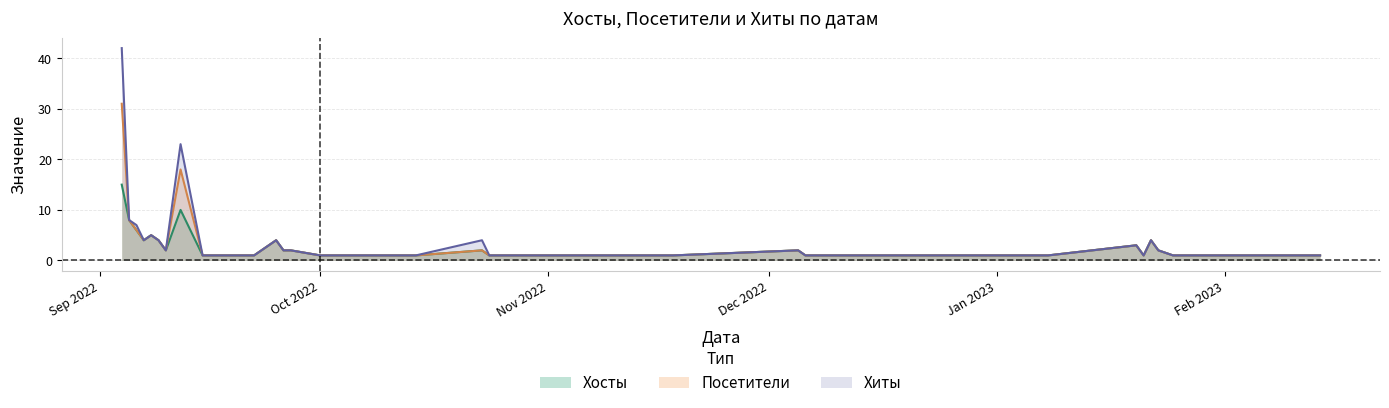

What is the maximum value shown in the chart?

42